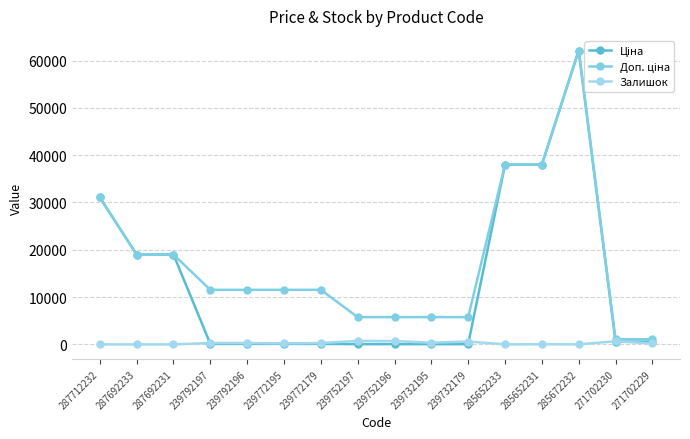

Does the chart display data point markers on the line(s)?

Yes